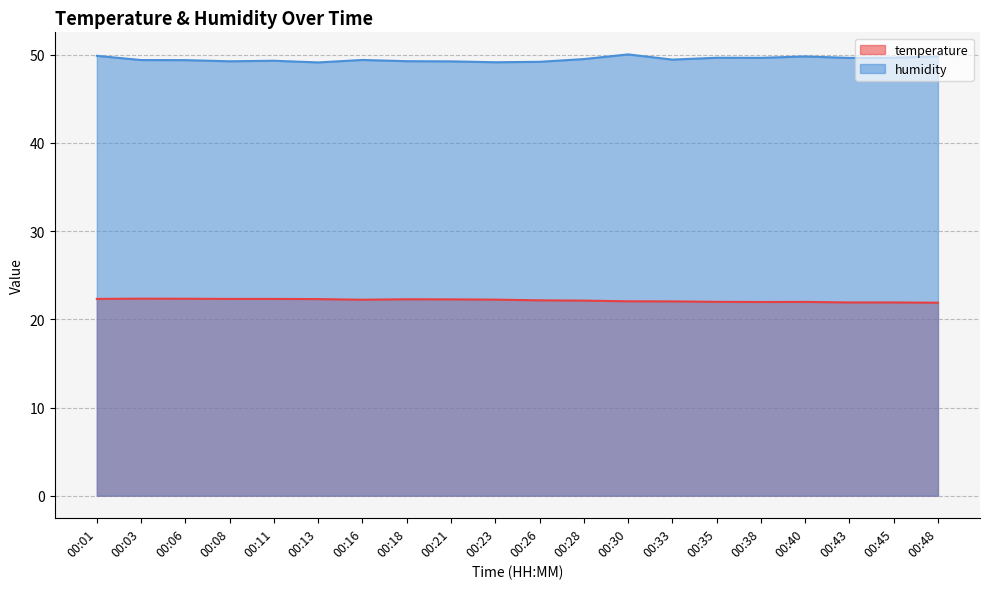

True or false: humidity and temperature intersect in this chart.

False